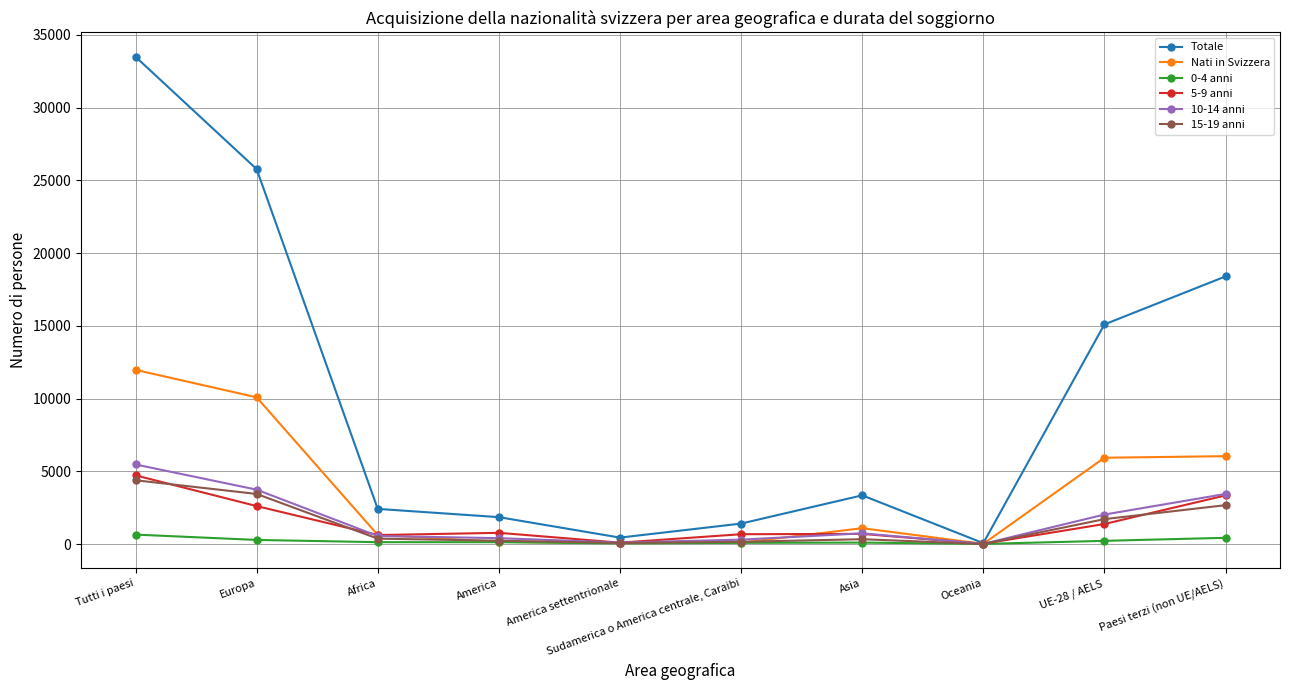

Does the chart have visible grid lines?

Yes